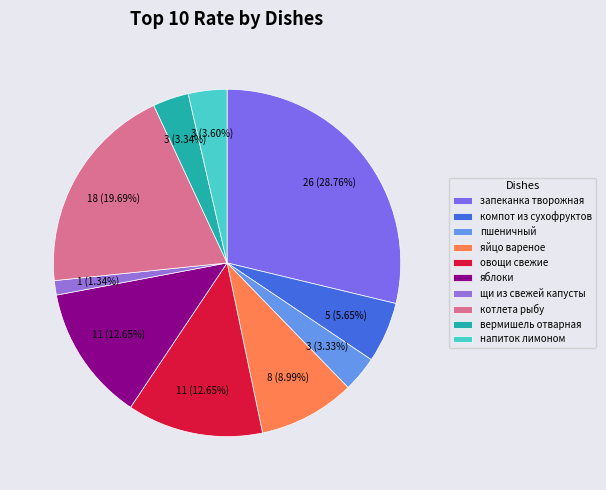

To the nearest percent, what is the combined percentage of яйцо вареное and яблоки?

22%